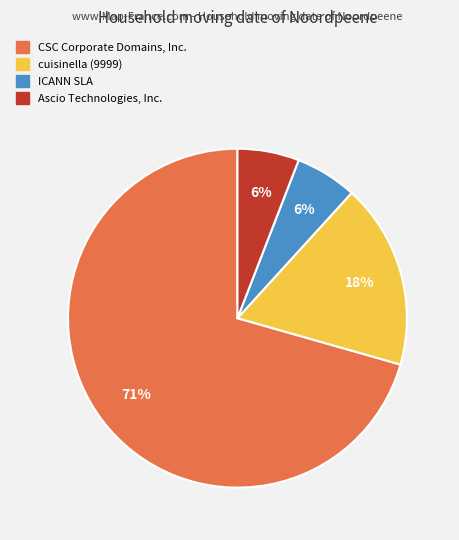

True or false: Ascio Technologies, Inc. accounts for 1% of the total.

False